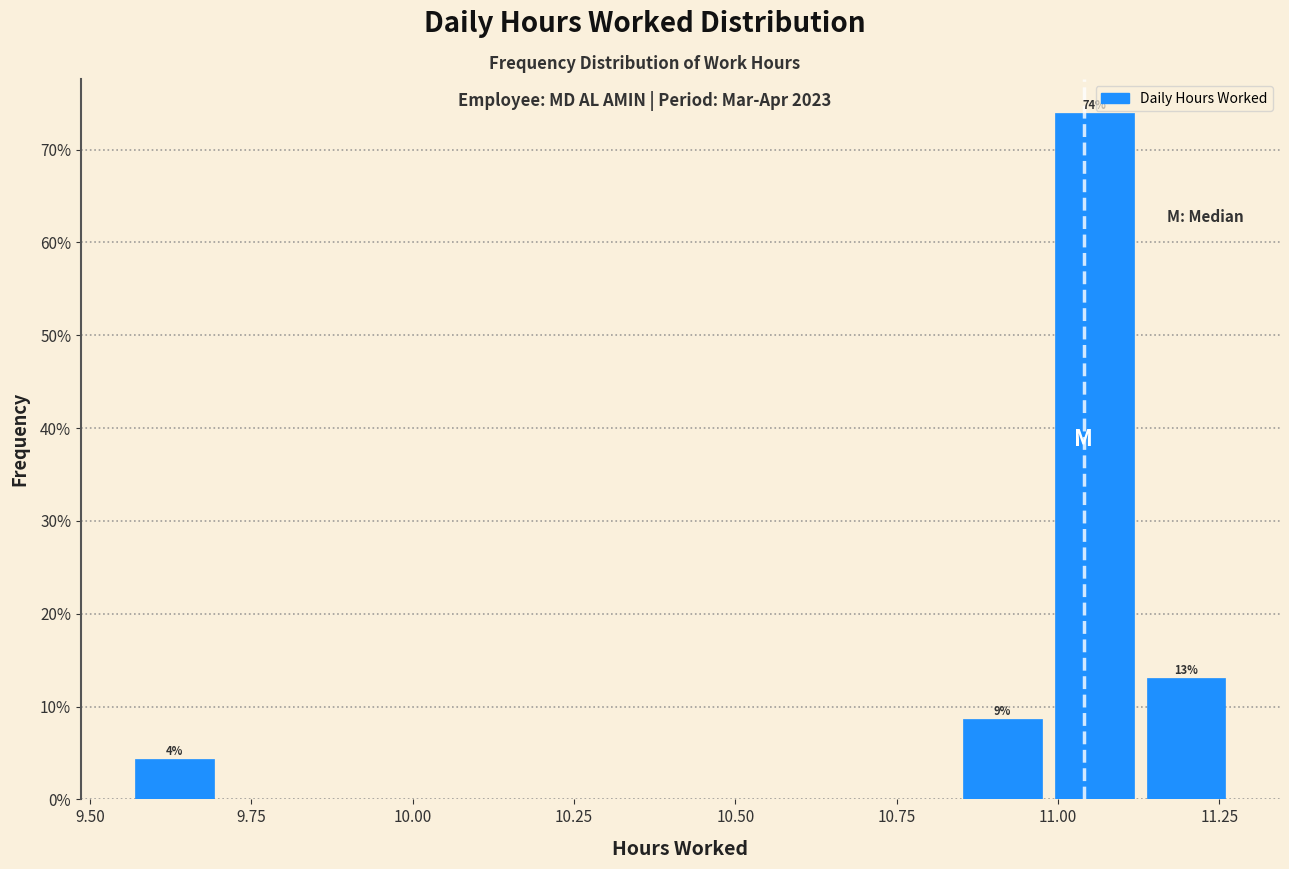

Around what value on the x-axis is the tallest bar? Give the approximate position of its centre, as read against the axis.

11.05